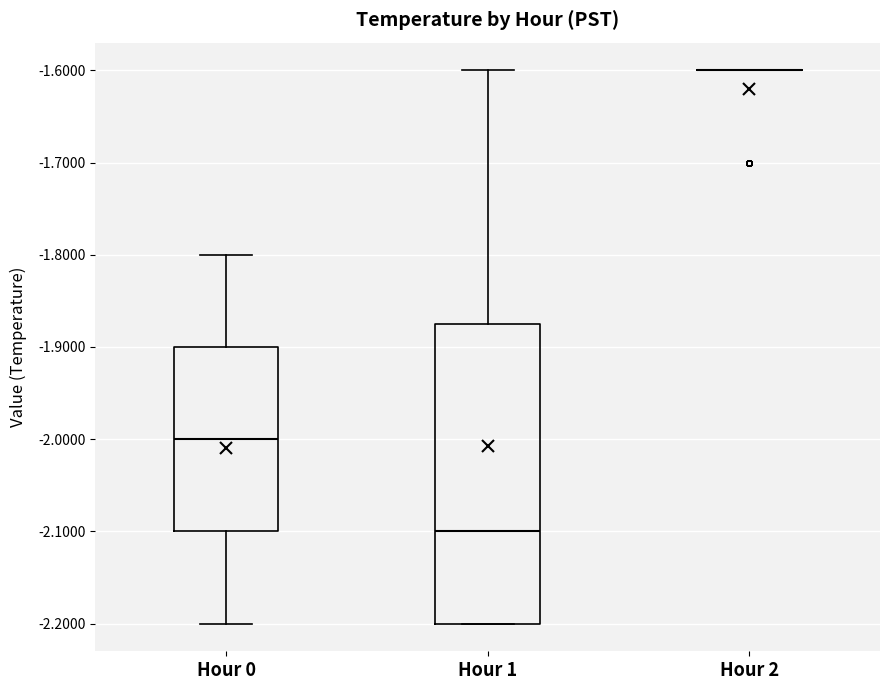

Where is the lower edge of the box for Hour 0 on the y-axis? The values are not printed on the chart, so give them approximately, as read against the axis.

-2.10